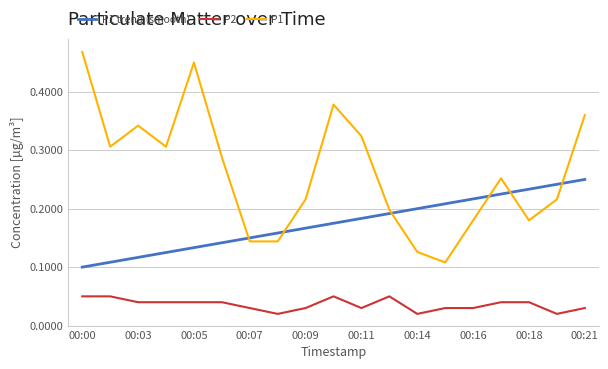

True or false: P1 has more than 0 interior local peaks.

True